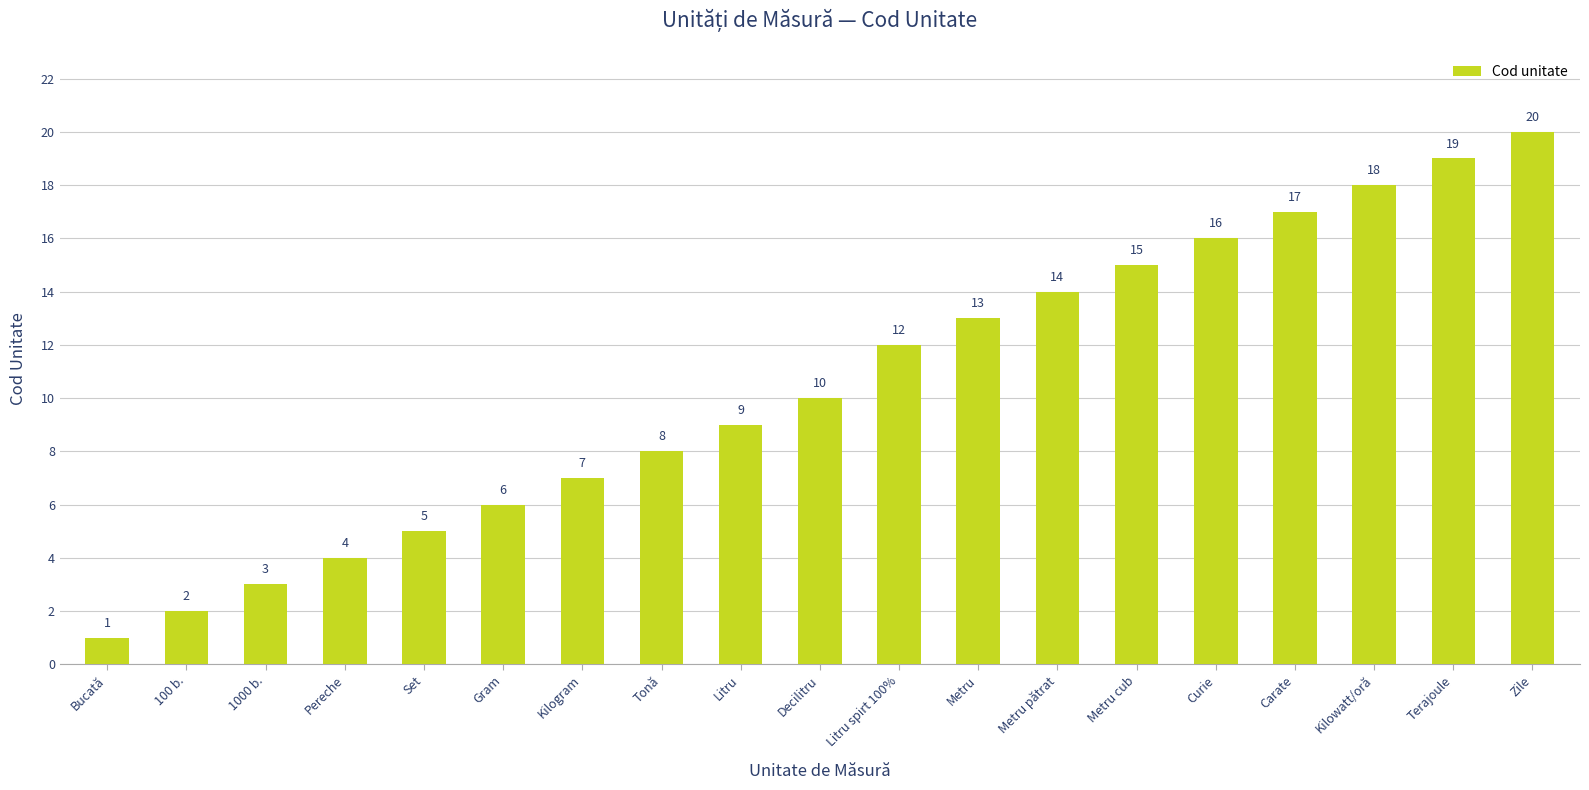

Count the number of data series in this chart.

1